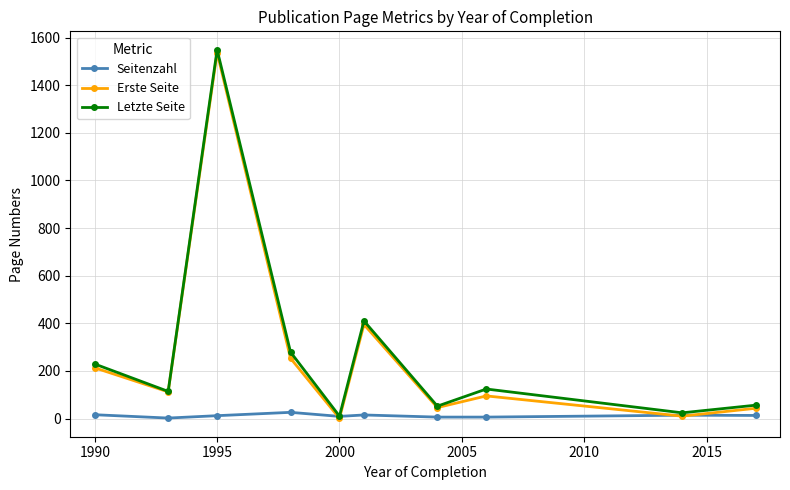

True or false: Seitenzahl has more than 0 interior local peaks.

True